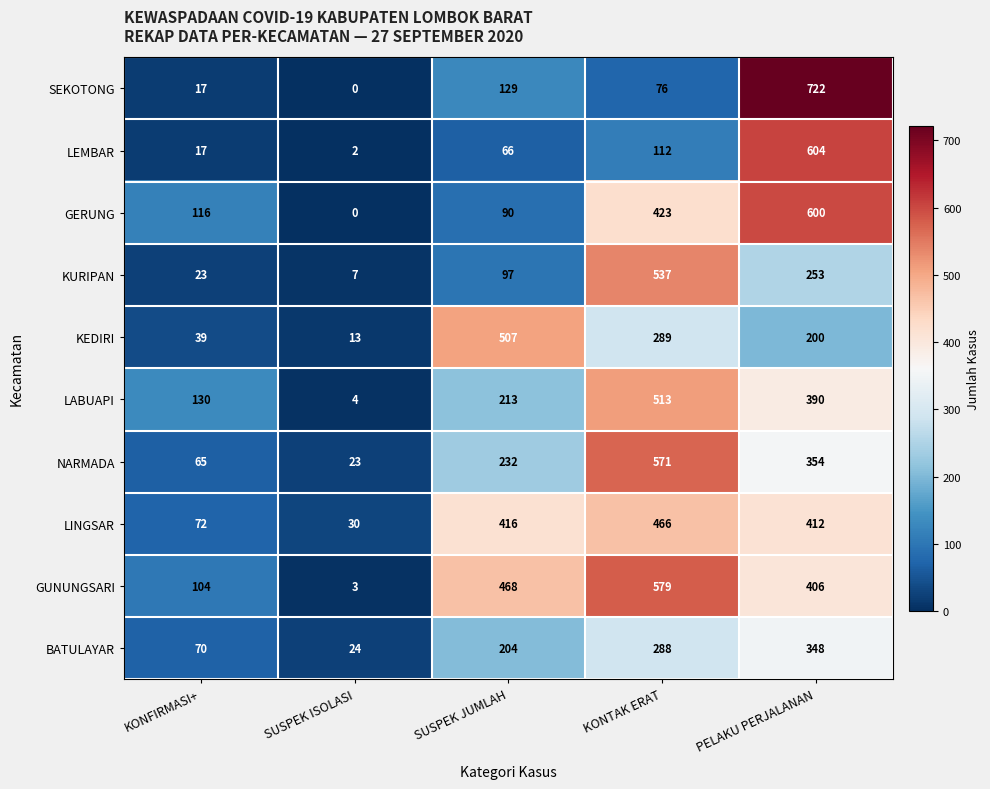

At how many categories does at least one series exceed 478?

3